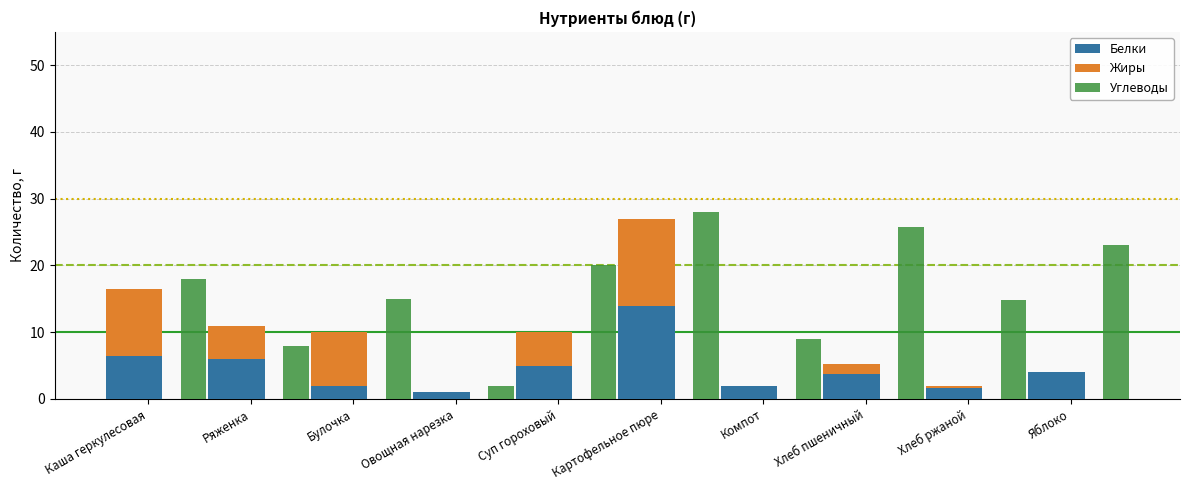

Between Ряженка and Булочка, which series saw the biggest shift?

Углеводы